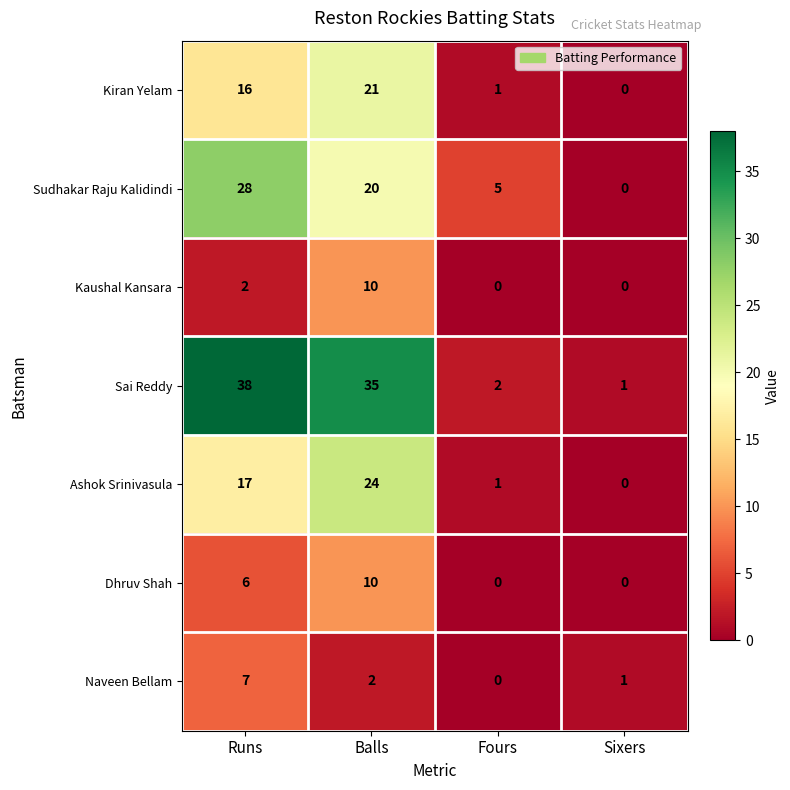

What is the total value across all series at Sixers?

2